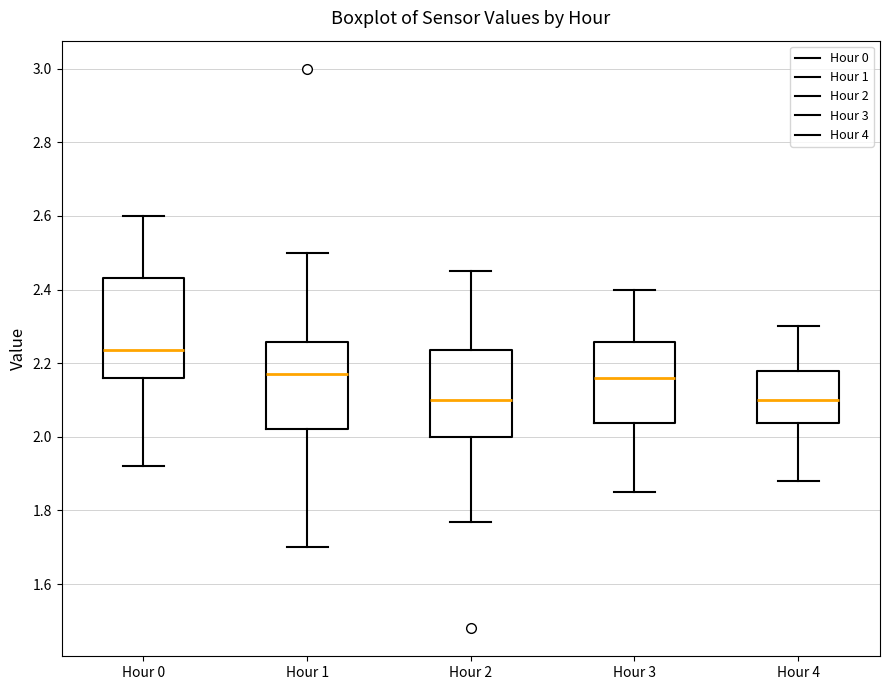

Where does the median line of the box for Hour 4 sit on the y-axis? The values are not printed on the chart, so give them approximately, as read against the axis.

2.10